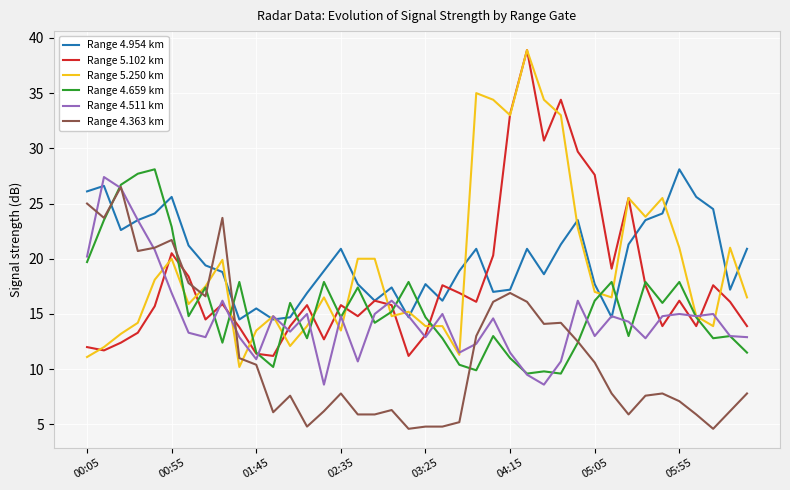

What is the maximum value shown in the chart?

38.9